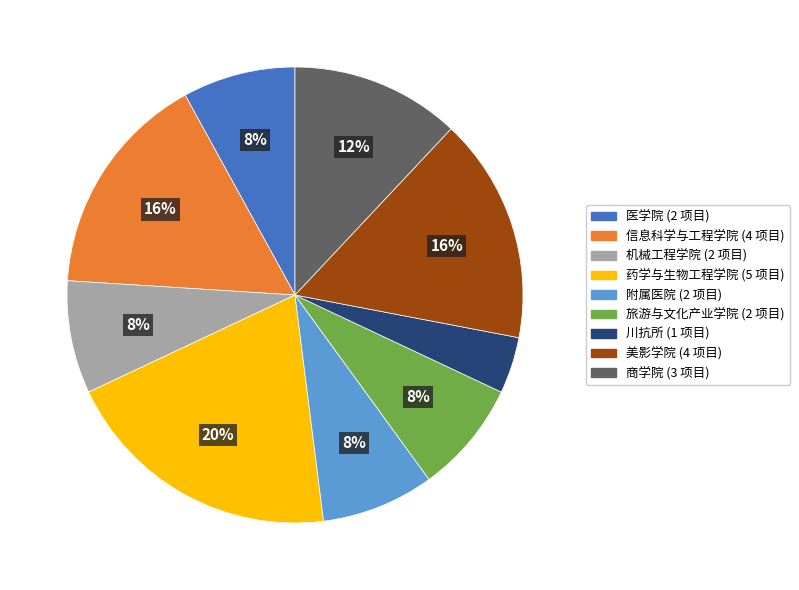

Do 旅游与文化产业学院 and 附属医院 together represent more than half of the pie?

No